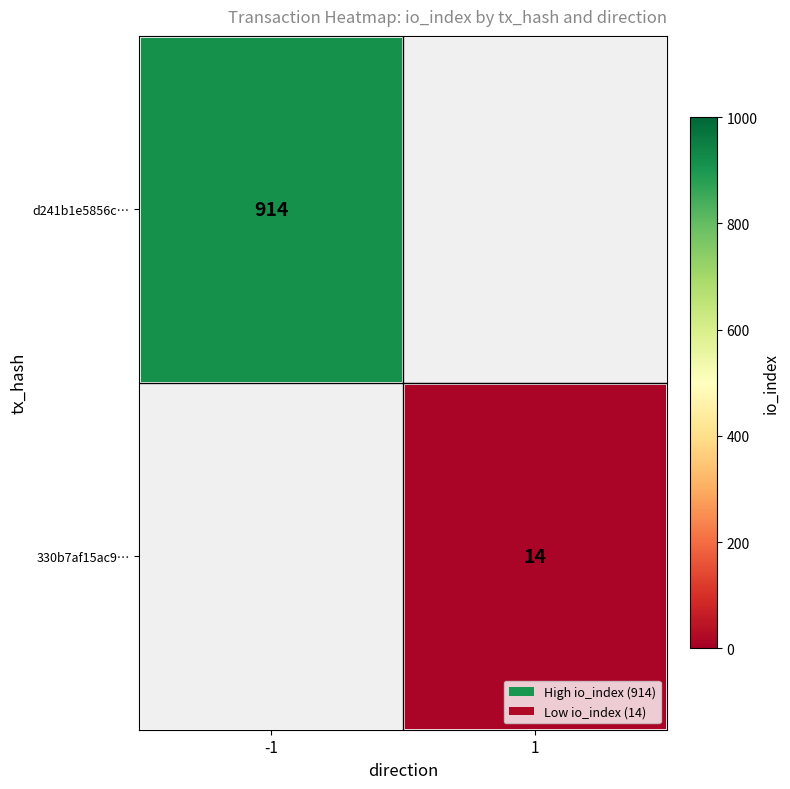

The value of d241b1e5856c… at -1 is 1232. True or false?

False